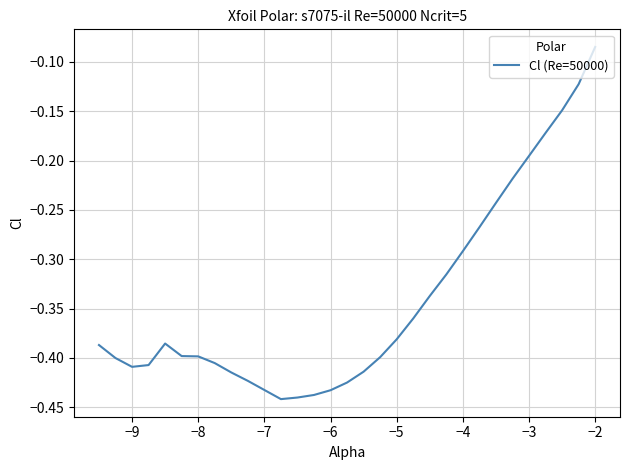

What is the difference between the maximum and minimum values?

0.4